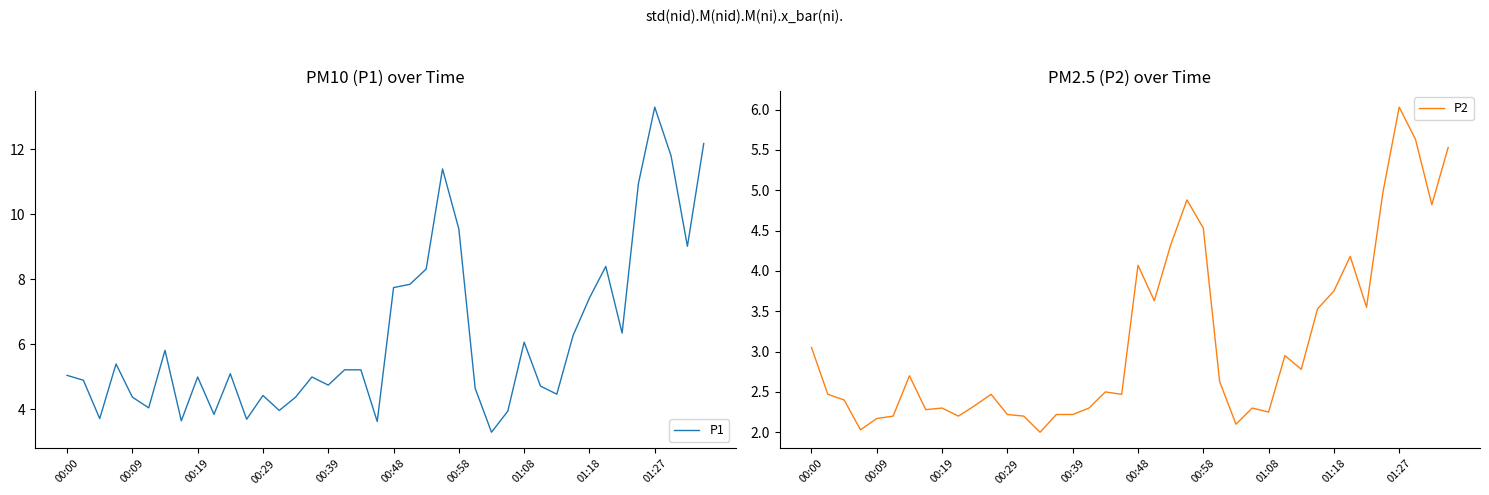

Is this an area chart (filled region under the line)?

No